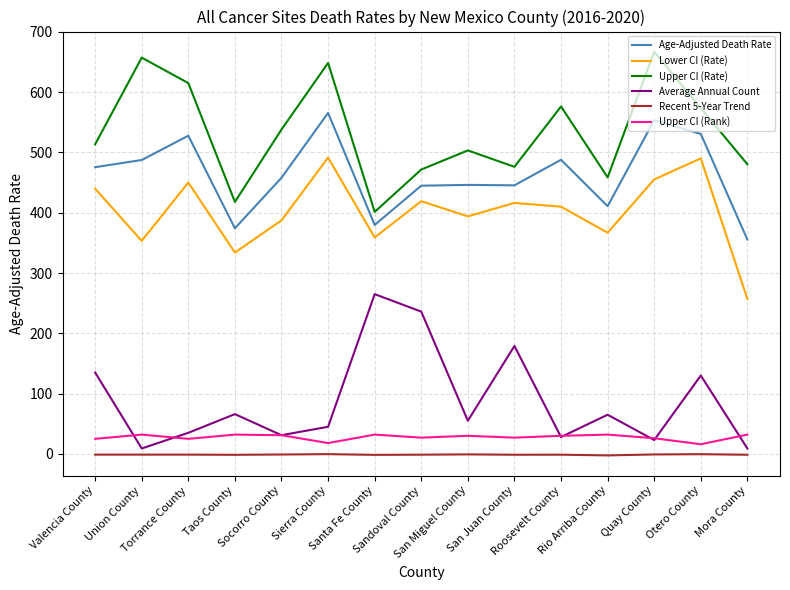

Which label corresponds to the largest value in the chart?

Quay County